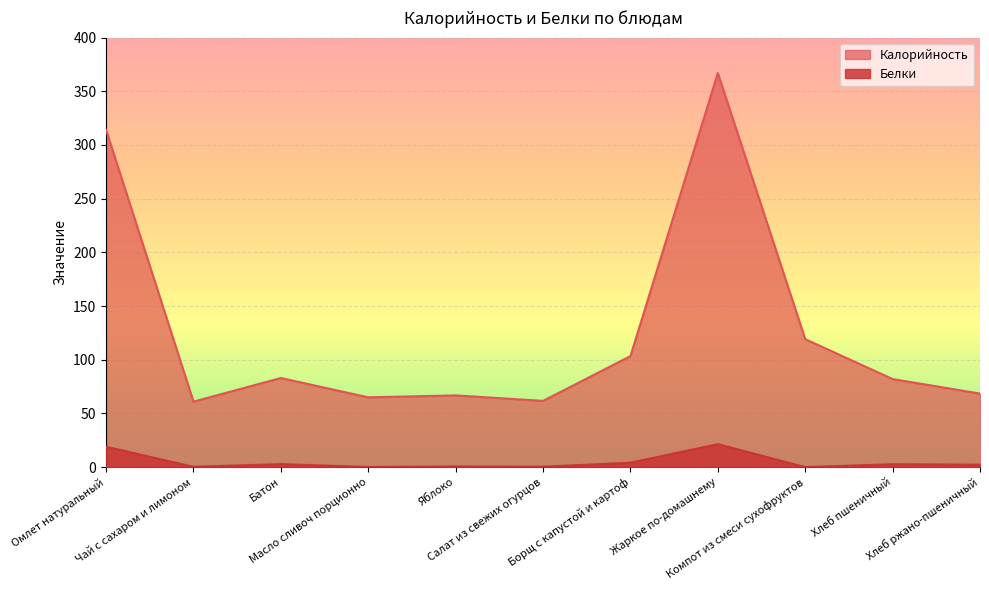

What is the sum of all Калорийность values?

1391.6